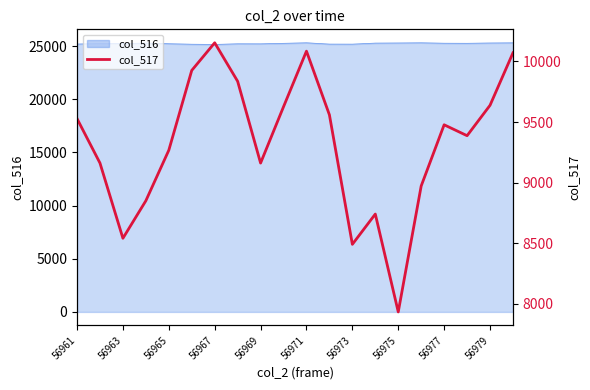

Where does the data first go above 9477?

56961